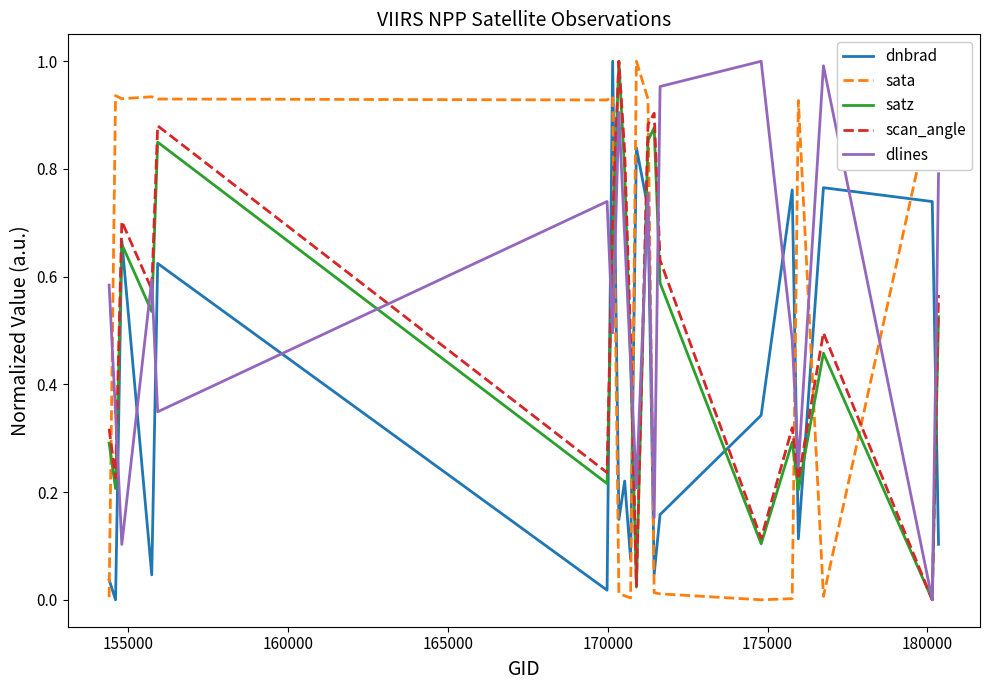

True or false: dnbrad and dlines intersect in this chart.

True